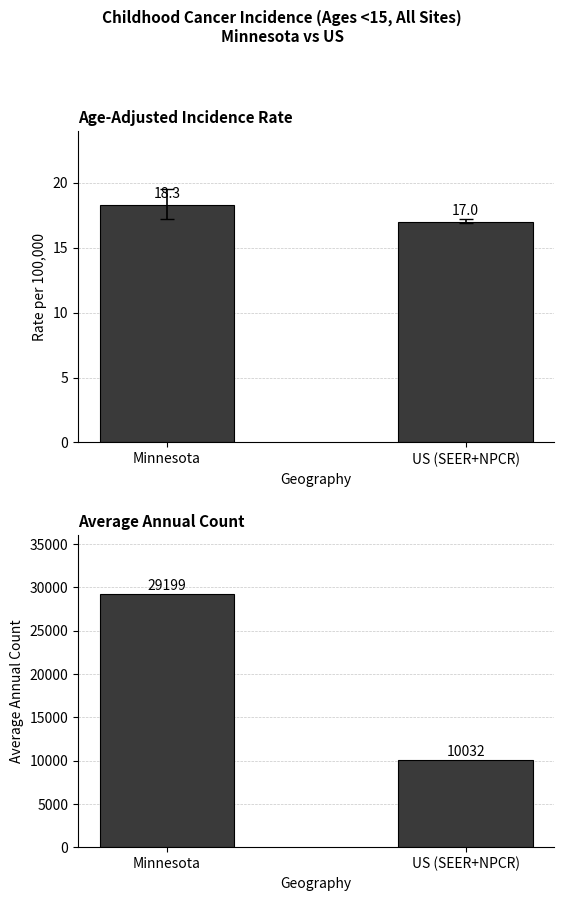

At which label is Age-Adjusted Incidence Rate closest to 17?

US (SEER+NPCR)